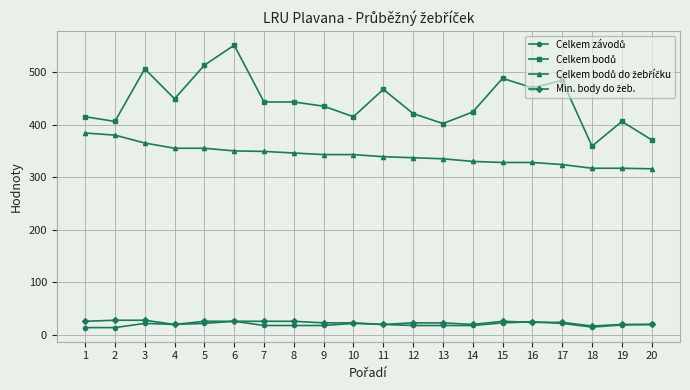

What is the difference between the highest and lowest values at 1?

401